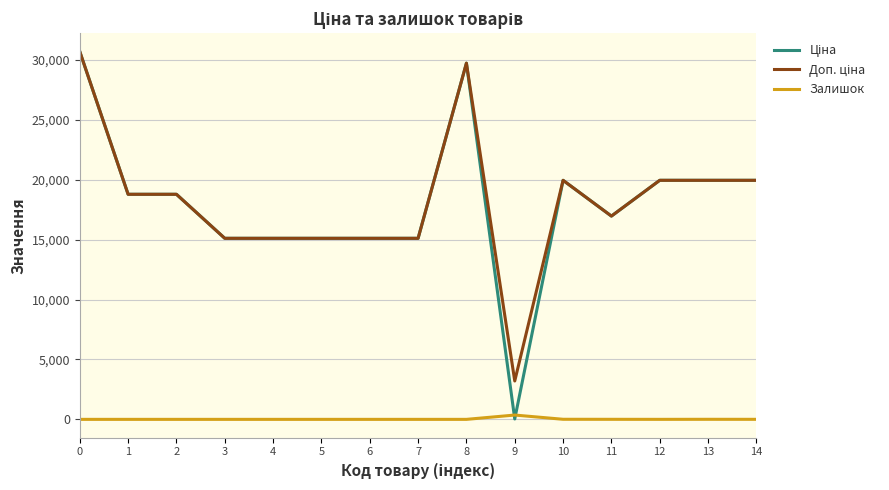

What is the greatest value displayed?

30717.1